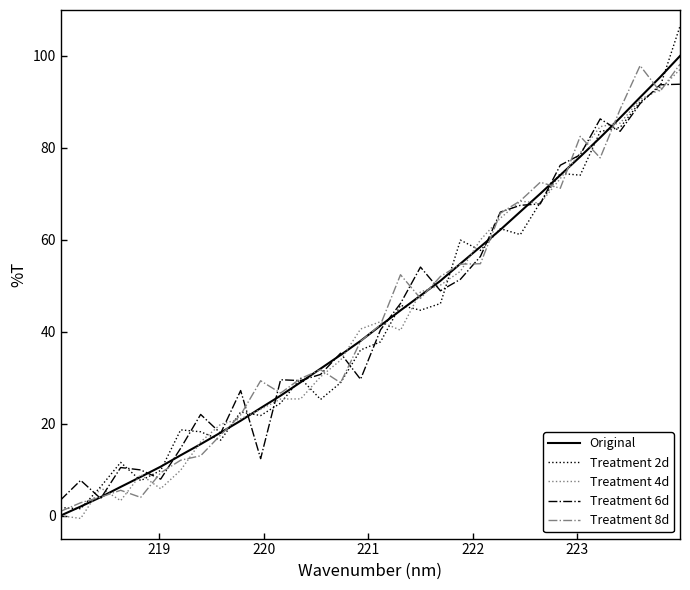

What is the maximum value for Treatment 6d?

93.9